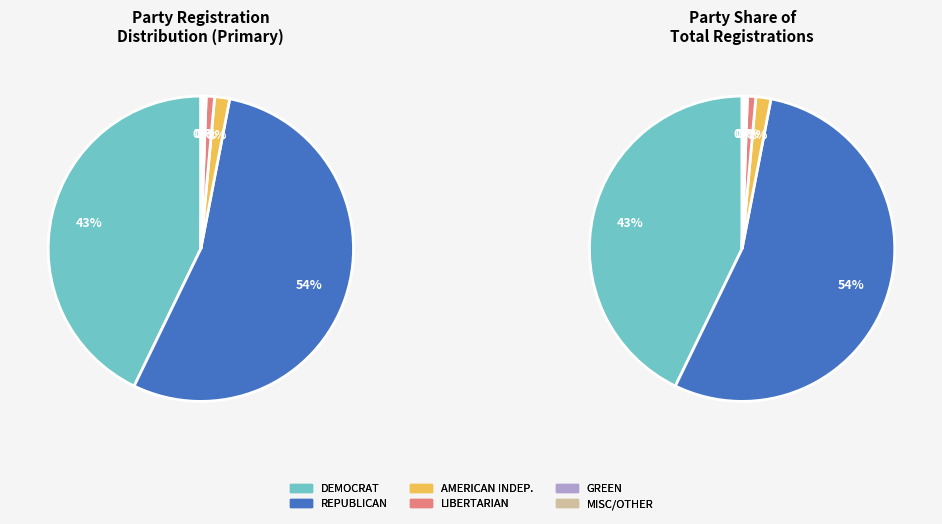

Does rep represent more than half of the total?

Yes